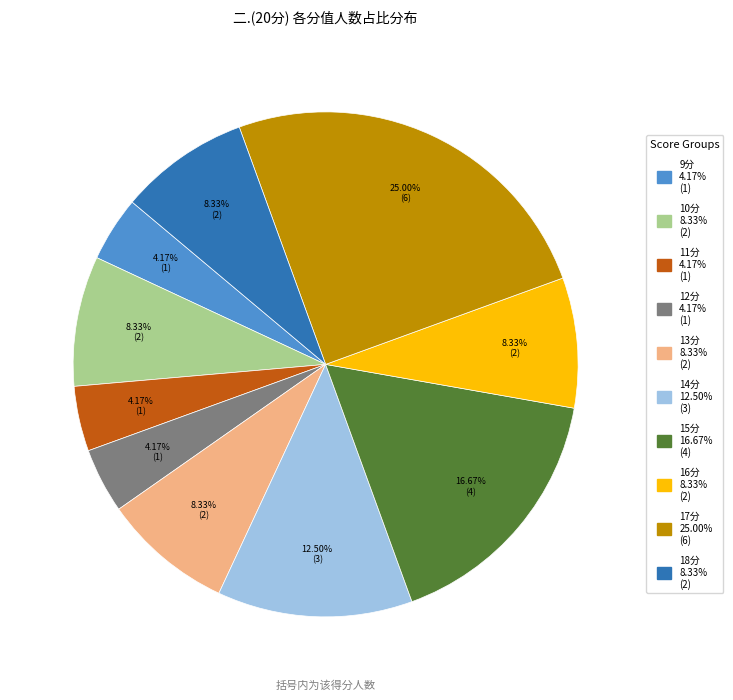

How many segments does this pie chart have?

10